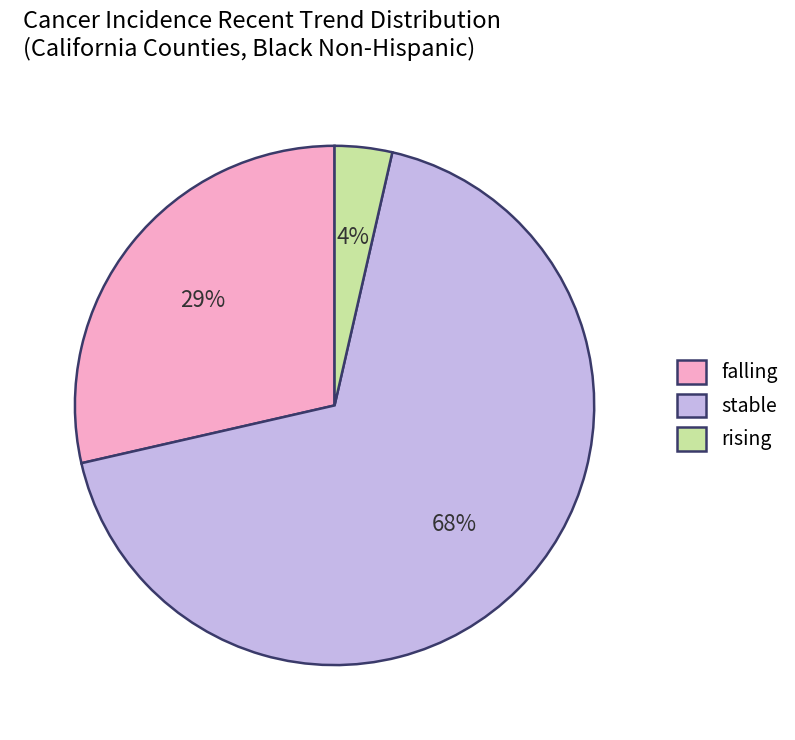

Which slice represents more than half of the pie?

stable